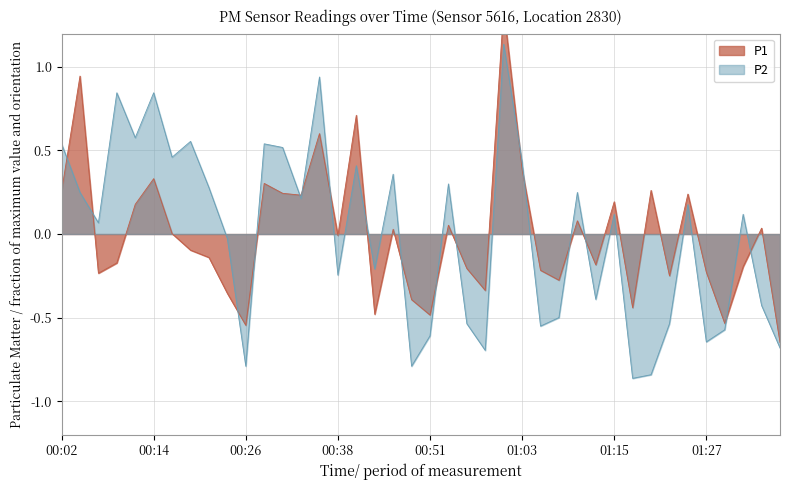

Which series has the widest spread of values?

P1